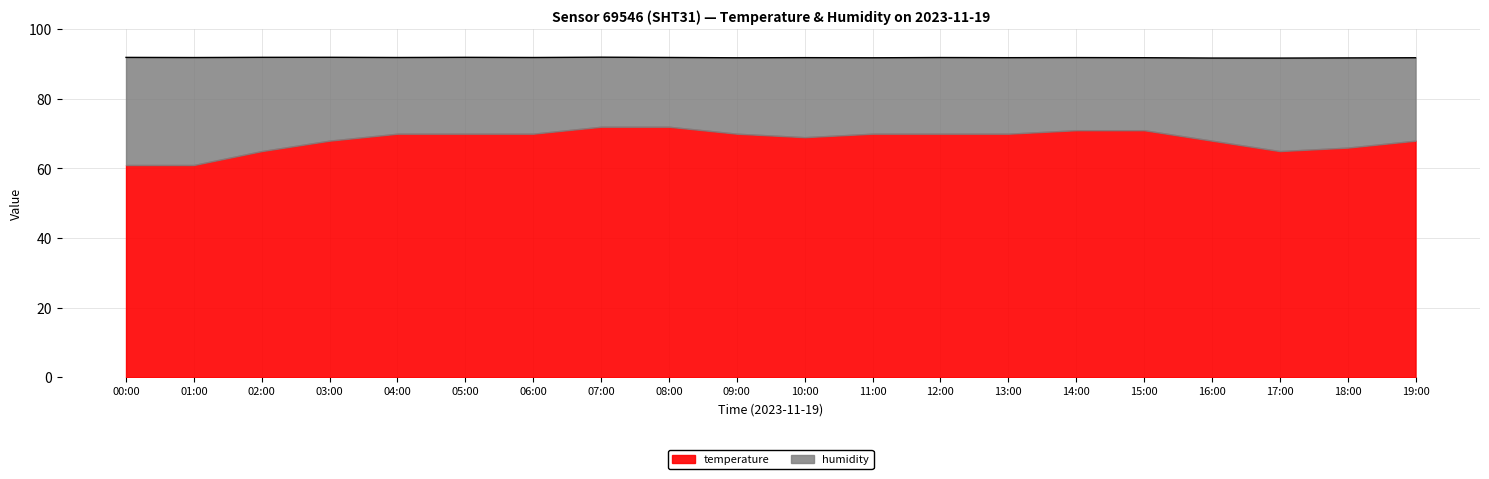

How many lines are shown in the chart?

2